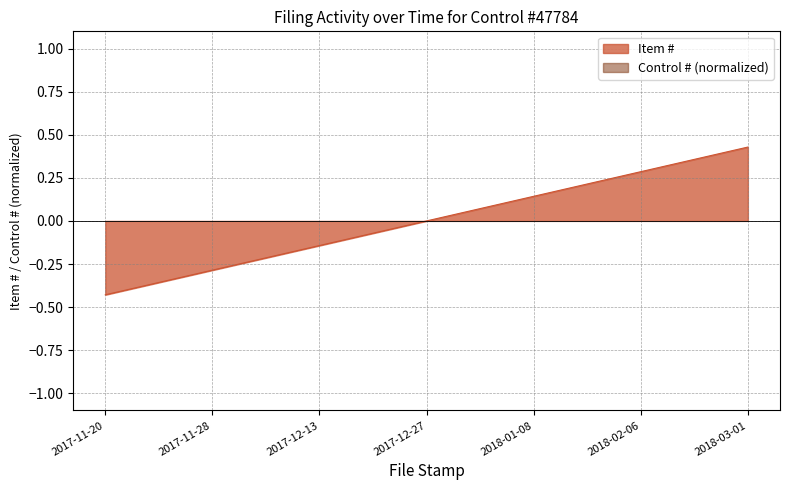

What is the smallest value displayed?

-0.4